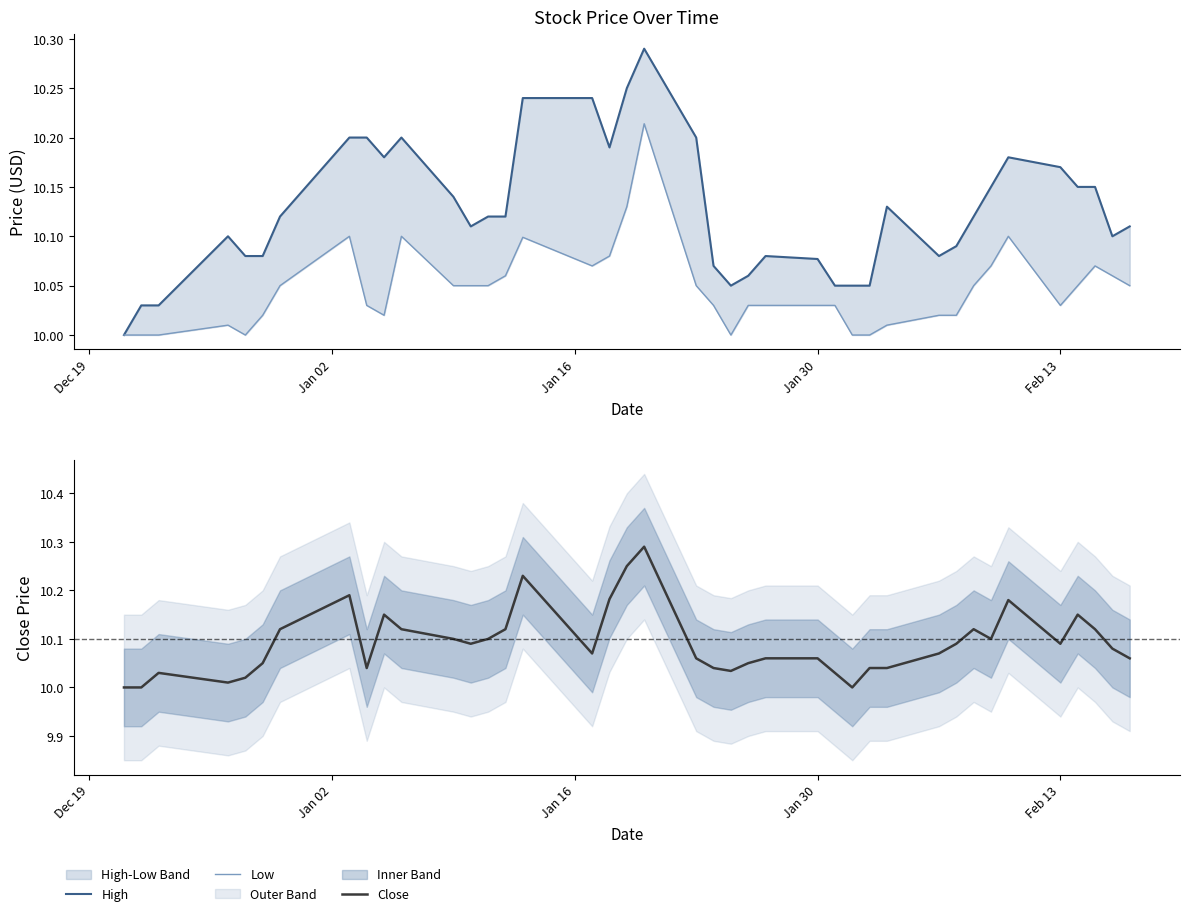

Count the number of categories in the chart.

40